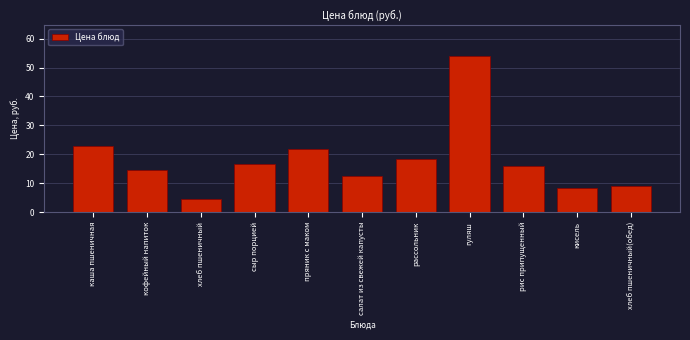

Which has a higher value, салат из свежей капусты or каша пшеничная?

каша пшеничная